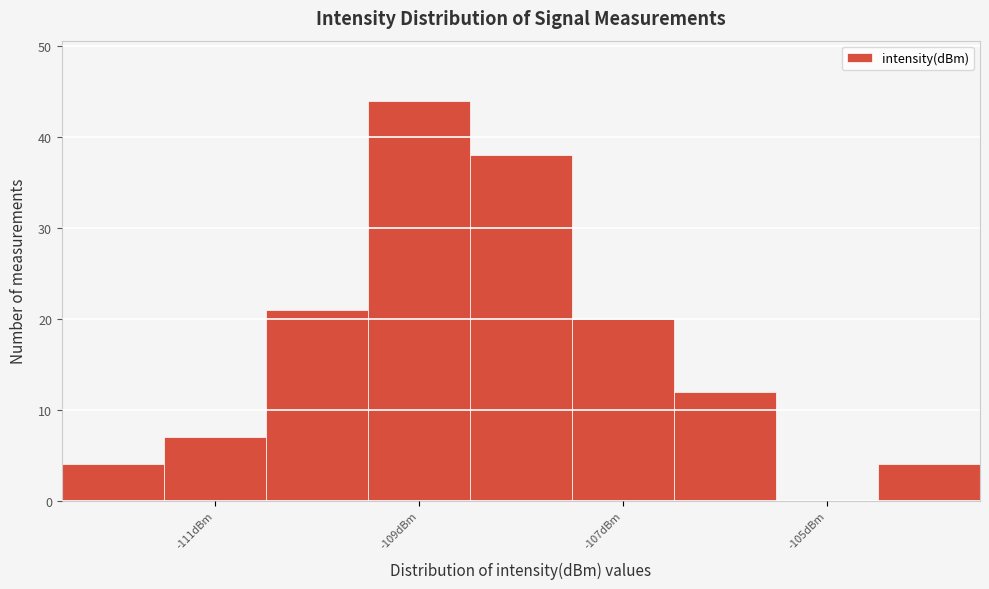

Over which range of the x-axis is the bar tallest?

-109.5 to -108.5